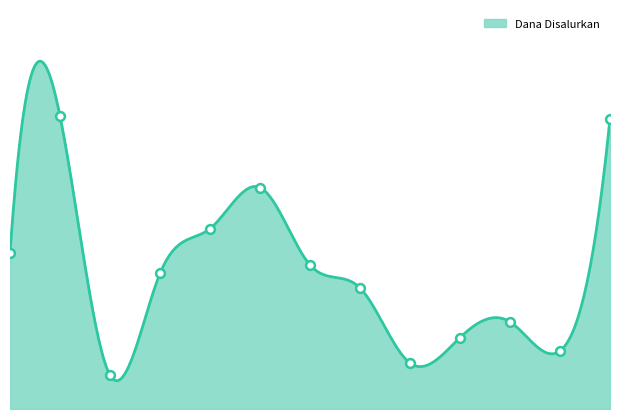

What is the ratio of the value at SDN BULUBONGGU to the value at SDN DAPURANG?

0.8